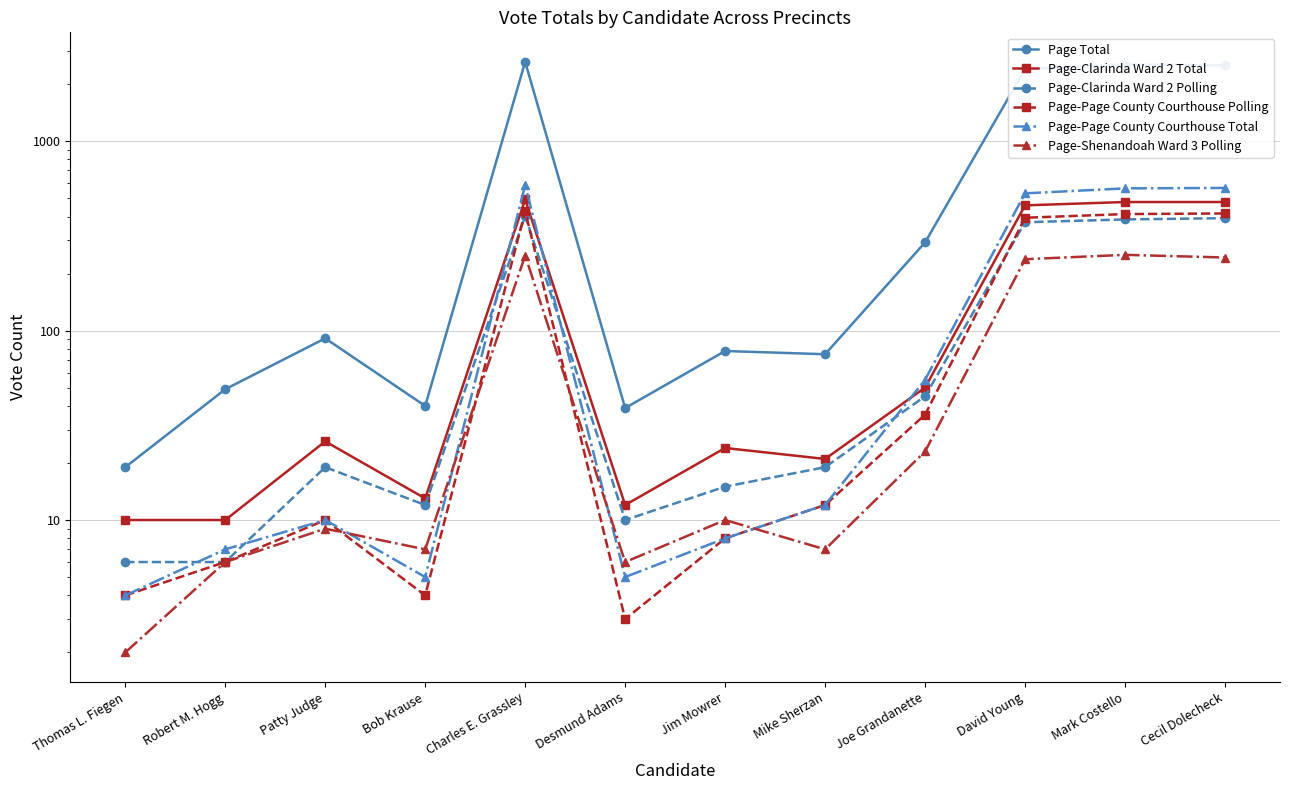

Is it true that Page-Shenandoah Ward 3 Polling equals 14 at Jim Mowrer?

False